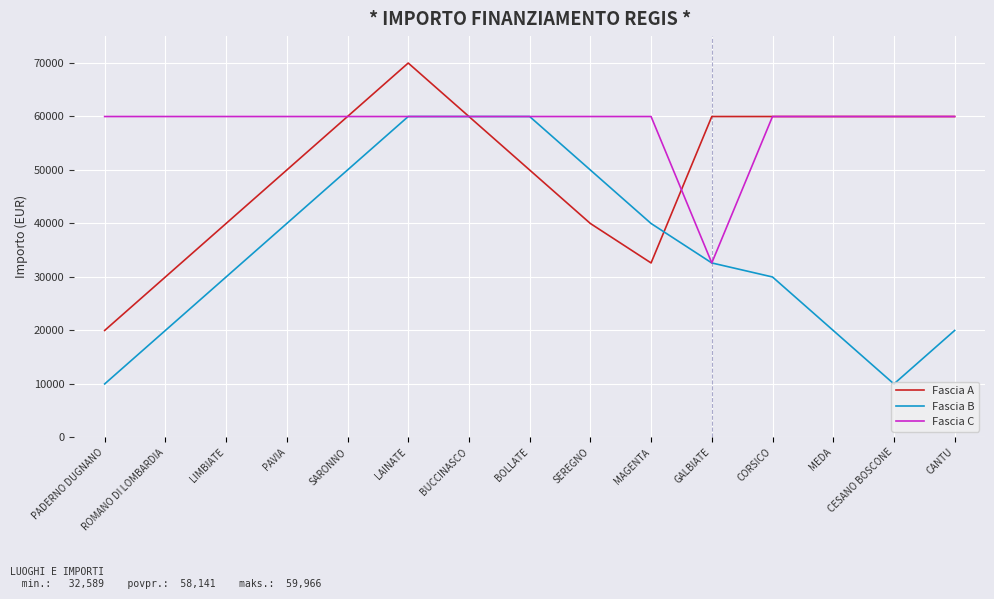

True or false: Fascia A and Fascia C intersect in this chart.

True